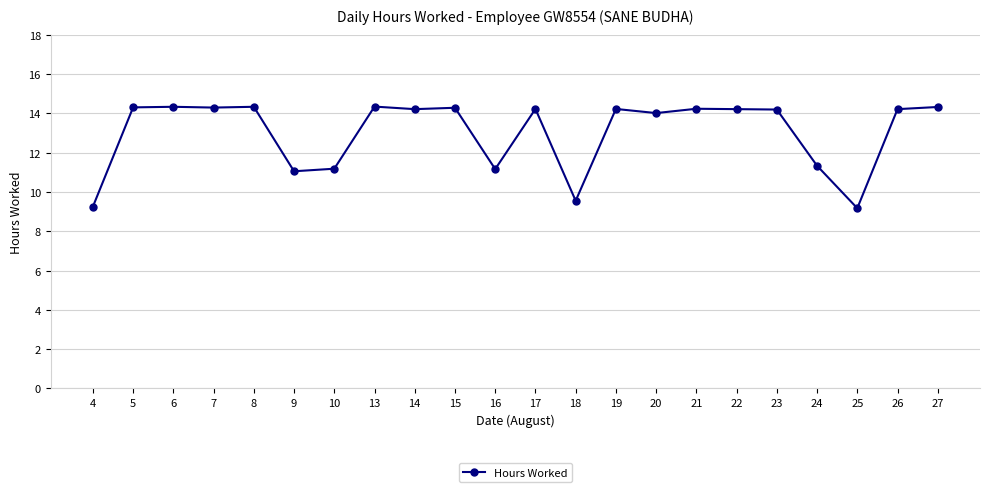

True or false: the data shows 7.3 at 14.

False